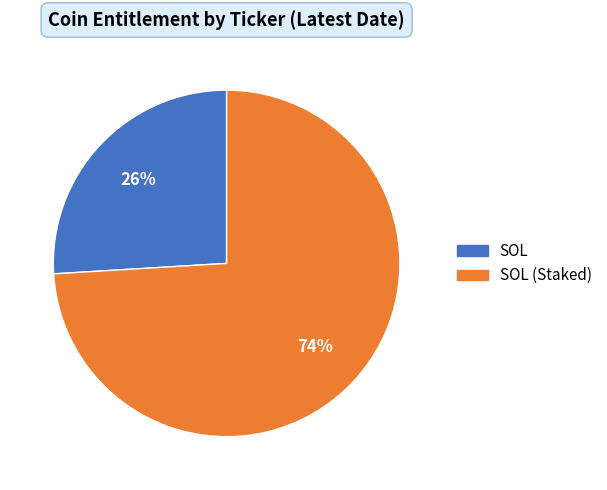

To the nearest percent, what is the difference between the largest and smallest slice percentages?

48%